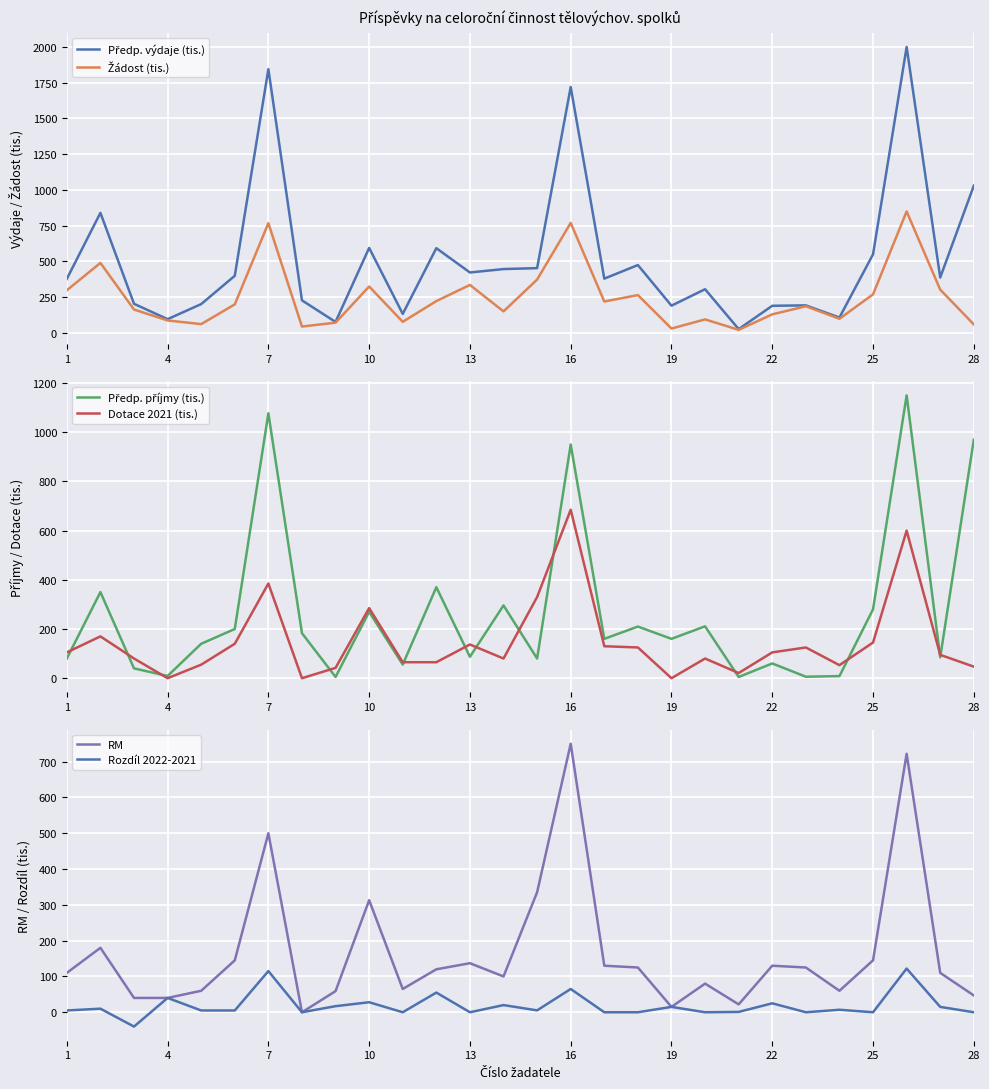

What is the smallest value displayed?

-40.0